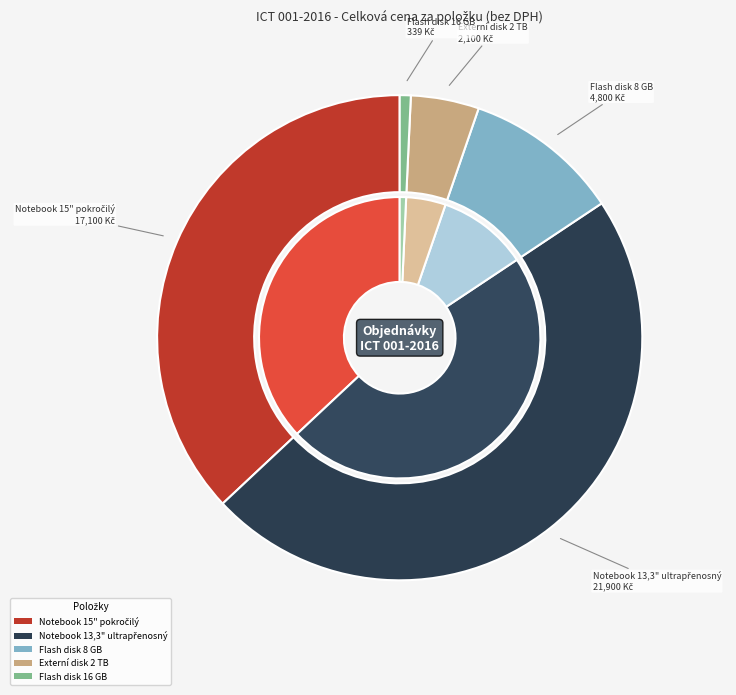

To the nearest percent, what percentage of the pie is Notebook 15" pokročilý?

37%